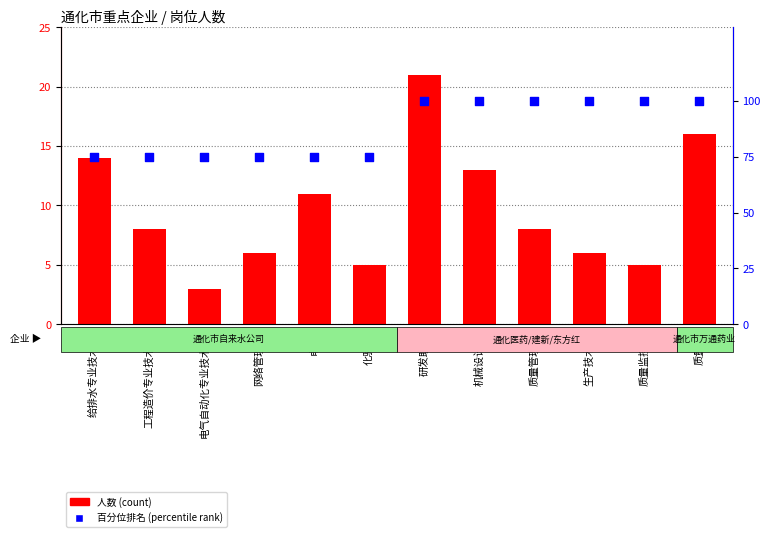

At how many categories does at least one series exceed 73?

12